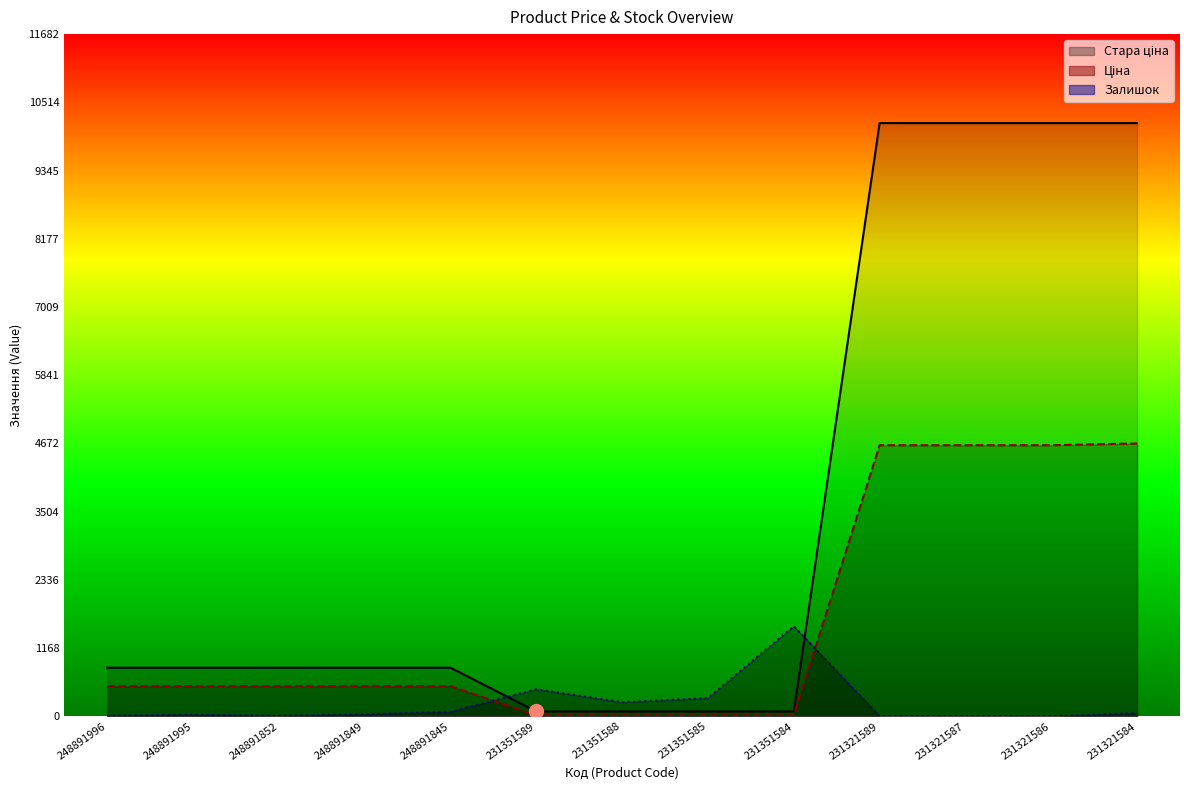

Between 248891995 and 248891849, which series saw the biggest shift?

Залишок